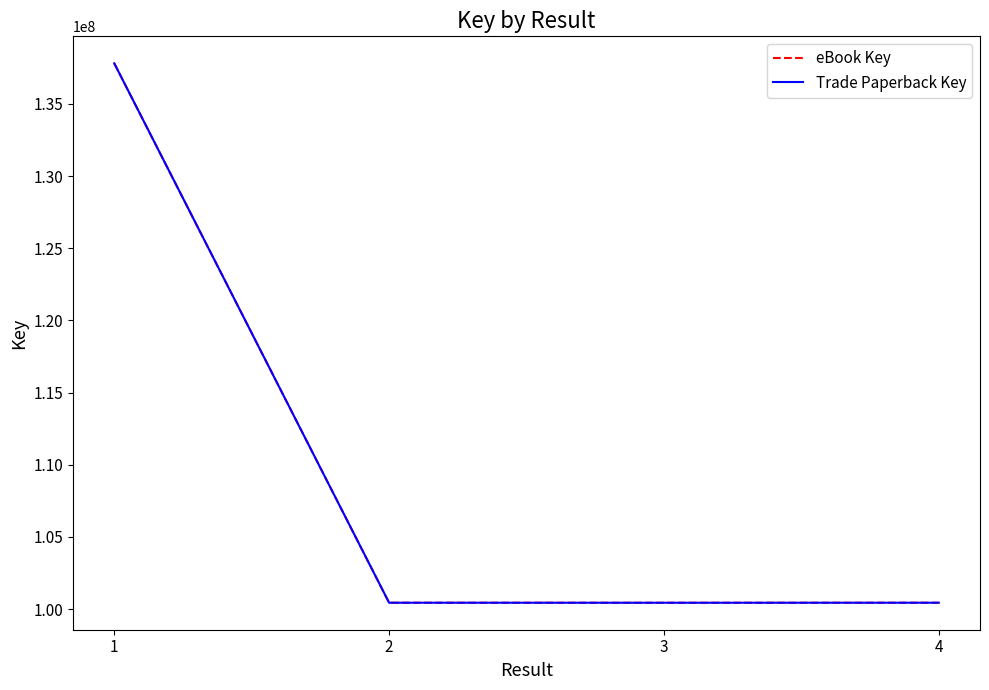

Does the chart have visible grid lines?

No